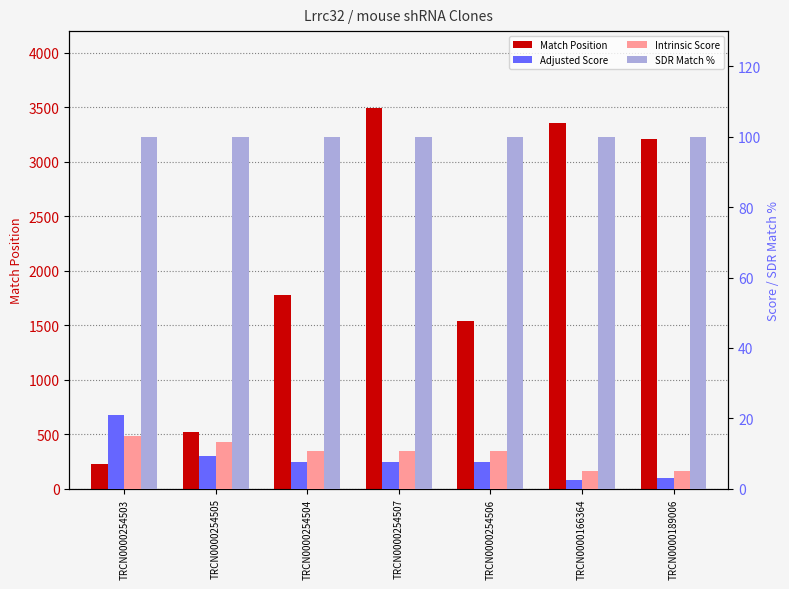

At which label does Intrinsic Score first exceed 10?

TRCN0000254503